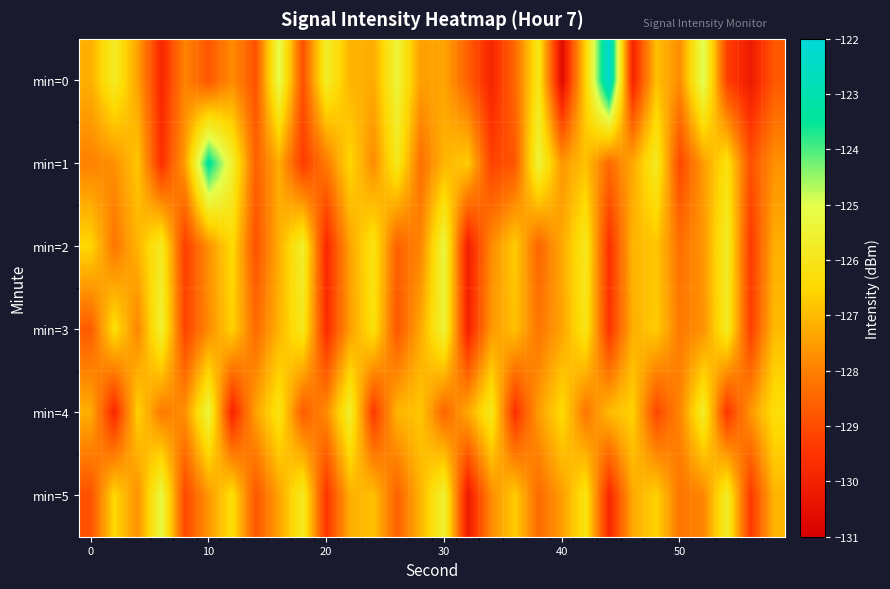

Reading left to right, list all the values displayed in this chart.

min=0: -127.2	-125.8	-127.4	-129.8	-127.9	-128.8	-127.8	-128.9	-125.1	-128.9	-125.7	-127.1	-127.3	-125.4	-127.5	-127.4	-128.6	-129.9	-128.4	-126.0	-130.7	-126.6	-122.2	-129.9	-126.9	-127.8	-124.9	-129.2	-130.2	-128.8
min=1: -128.0	-127.7	-126.8	-129.6	-127.5	-123.3	-125.6	-128.6	-127.2	-129.3	-128.1	-126.5	-127.8	-125.9	-128.3	-127.1	-126.7	-129.2	-128.8	-125.4	-127.6	-126.9	-128.4	-127.3	-125.8	-129.1	-127.5	-126.2	-128.9	-127.7
min=2: -126.5	-128.2	-127.1	-125.8	-129.3	-127.7	-126.4	-128.9	-127.2	-125.6	-129.8	-127.4	-126.1	-128.6	-127.9	-125.3	-130.1	-127.8	-126.7	-128.5	-127.3	-125.9	-129.6	-127.1	-126.8	-128.3	-127.6	-125.7	-129.4	-127.2
min=3: -128.7	-126.3	-127.9	-125.5	-129.2	-127.8	-126.6	-128.4	-127.1	-125.9	-129.7	-127.5	-126.2	-128.8	-127.3	-125.4	-130.0	-127.6	-126.9	-128.2	-127.4	-126.0	-129.5	-127.2	-126.7	-128.1	-127.7	-125.8	-129.3	-127.0
min=4: -127.2	-129.8	-126.6	-128.1	-127.7	-125.3	-129.9	-127.4	-126.1	-128.7	-127.8	-125.6	-129.4	-127.1	-126.8	-128.5	-127.3	-125.9	-129.6	-127.5	-126.4	-128.2	-127.0	-126.6	-129.1	-127.9	-125.7	-129.5	-127.6	-126.3
min=5: -128.9	-126.5	-127.7	-125.2	-129.1	-127.6	-126.3	-128.8	-127.4	-125.8	-129.5	-127.2	-126.9	-128.6	-127.1	-125.5	-130.2	-127.8	-126.7	-128.4	-127.5	-126.1	-129.8	-127.3	-126.6	-128.2	-127.9	-125.7	-129.4	-127.1